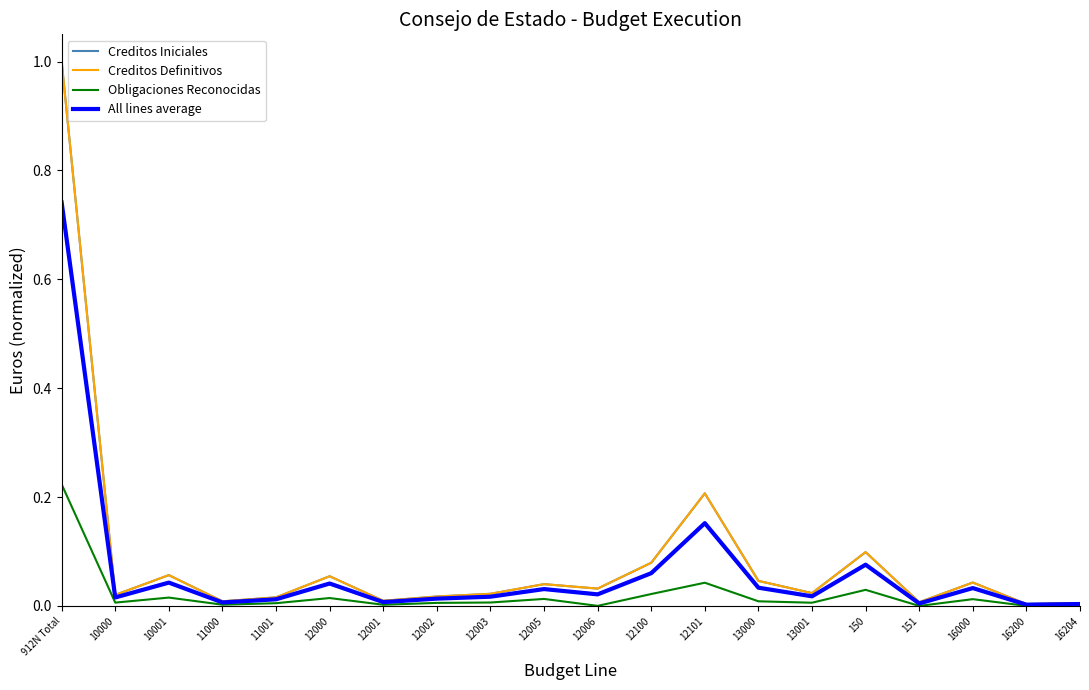

Is this an area chart (filled region under the line)?

No